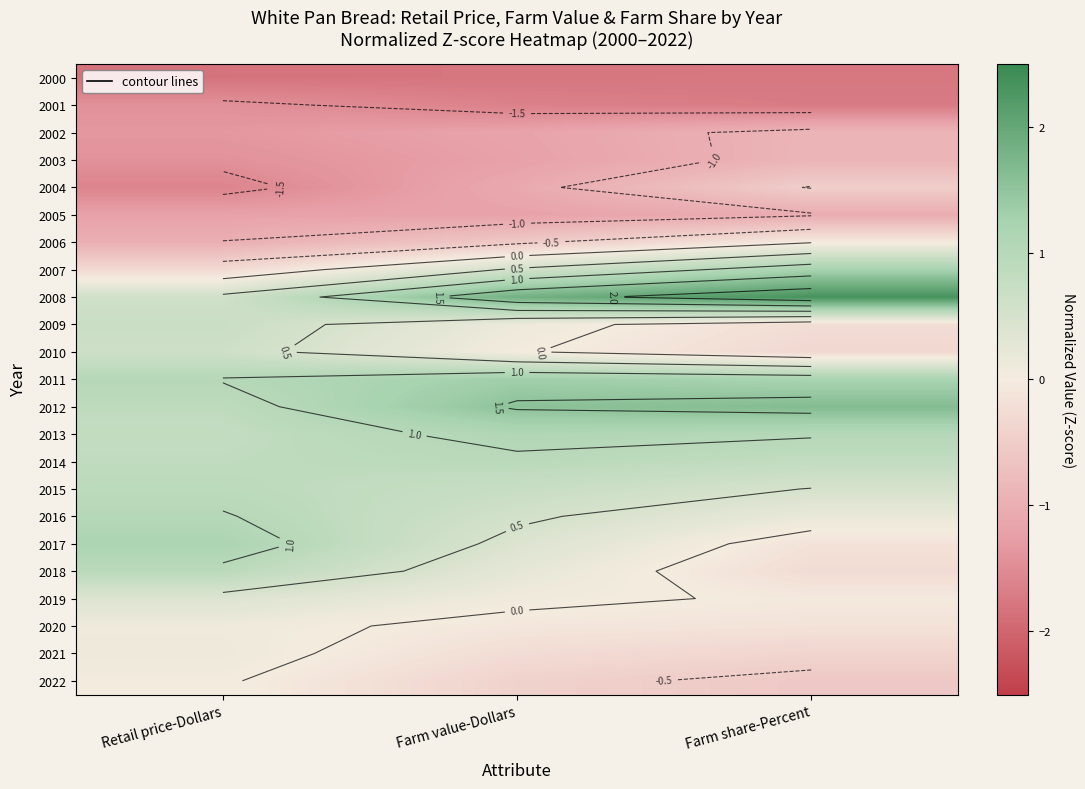

Count the number of data series in this chart.

23